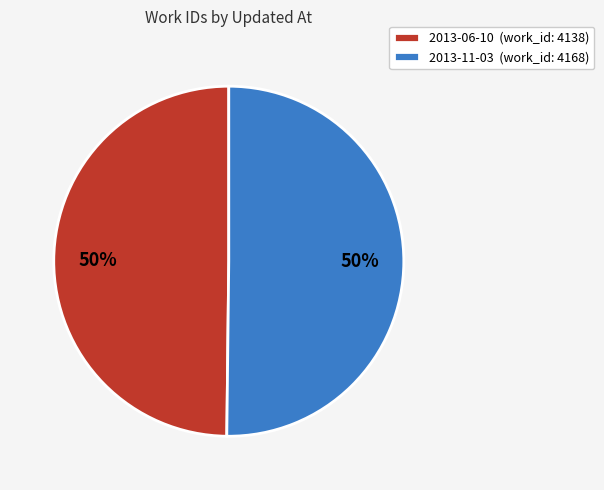

What percentage is the 2013-11-03 slice, to the nearest percent?

50%